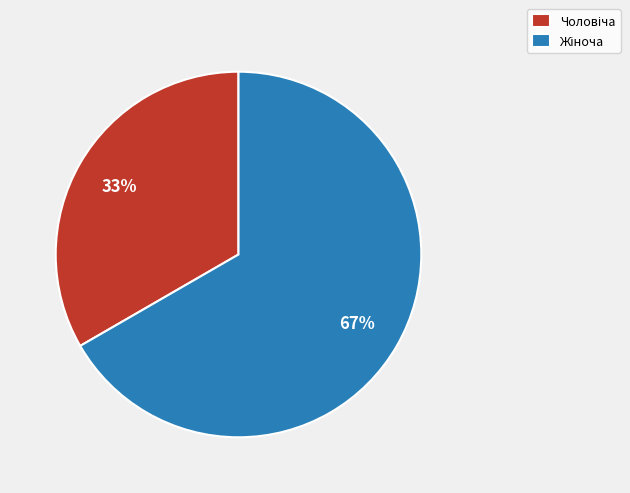

Does any single category account for the majority?

Yes